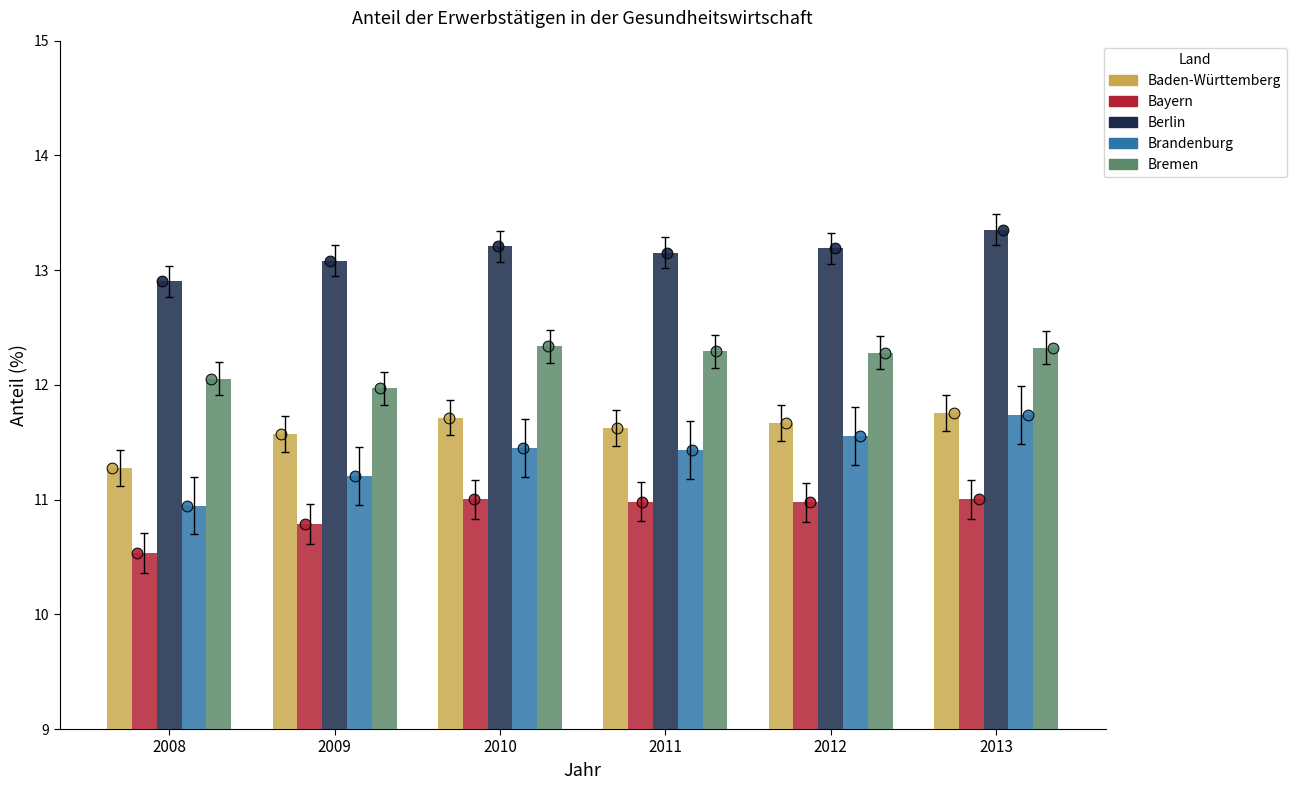

Which series has the largest total across all categories?

Berlin